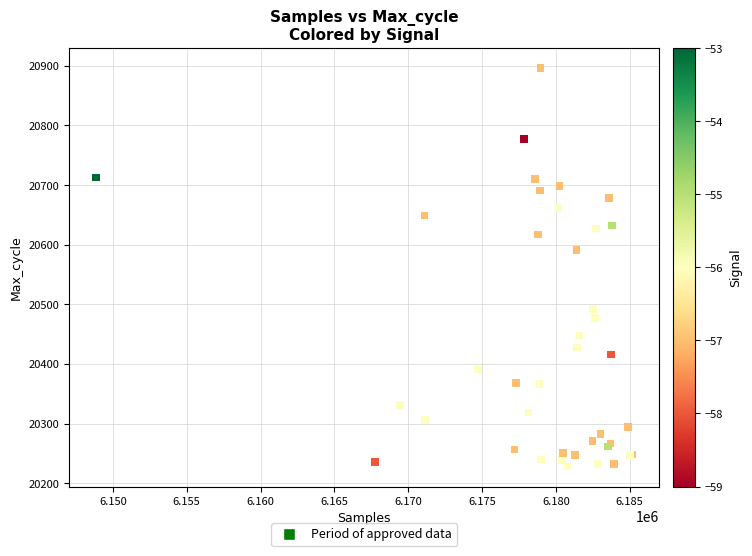

What Y value in the scatter plot is closest to 20562?

20591